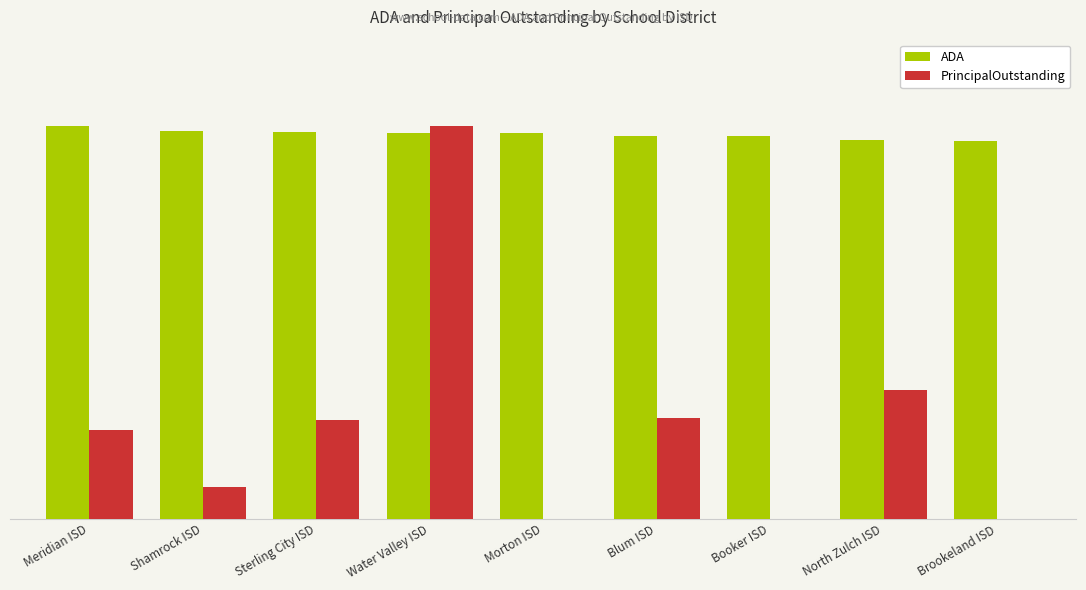

What is the sum of all PrincipalOutstanding values?

2.1